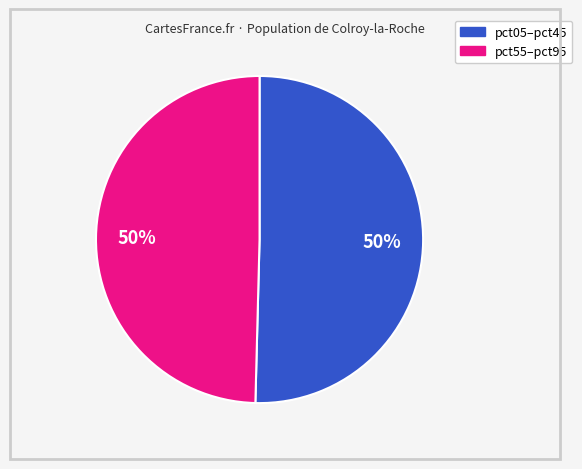

To the nearest percent, what is the average slice percentage?

50%